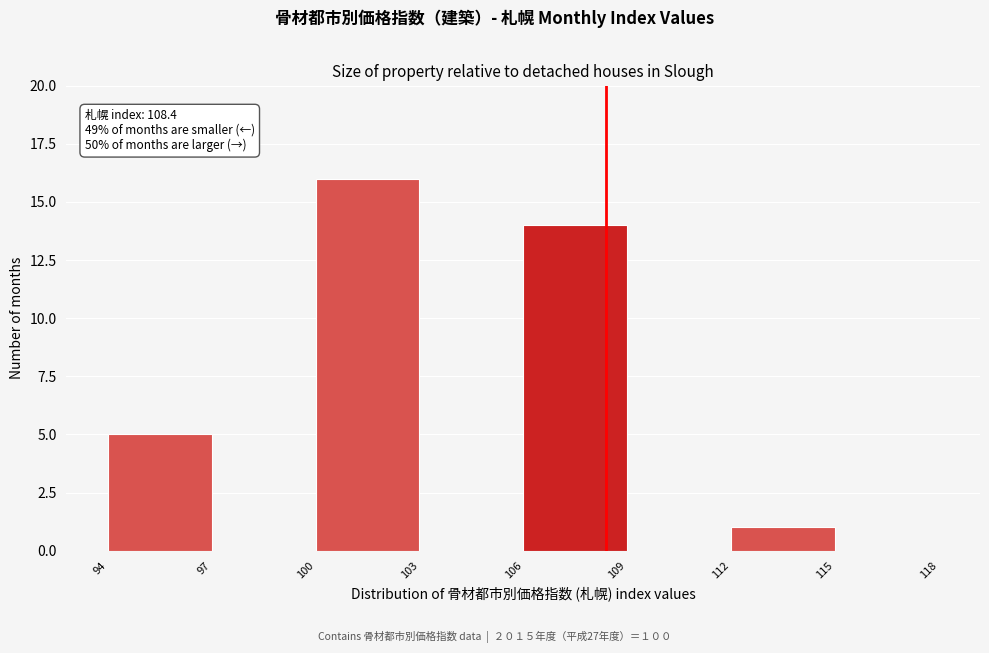

Over which range of the x-axis is the bar tallest?

100 to 103